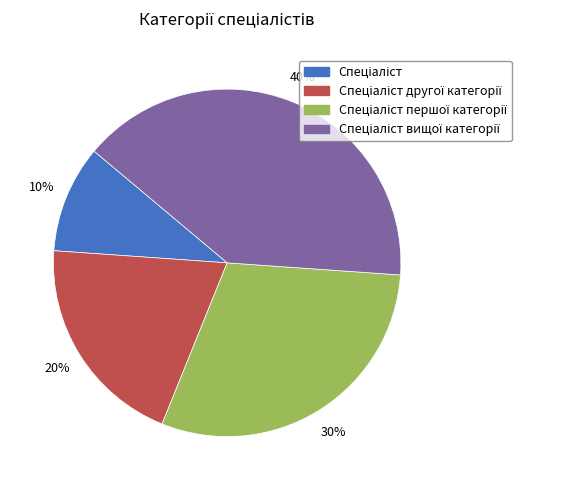

Does any single category account for the majority?

No